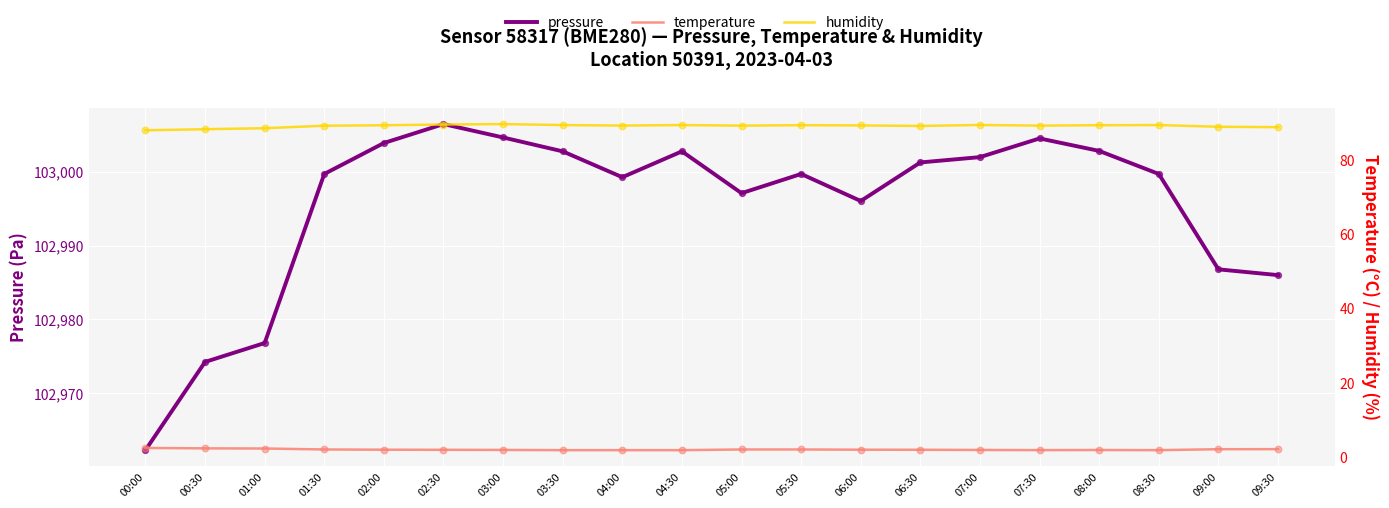

What are all the series names shown in the legend?

pressure, temperature, humidity